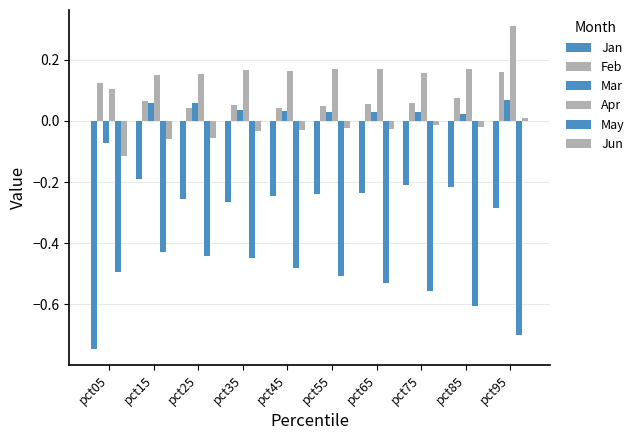

Are the bars horizontal?

No